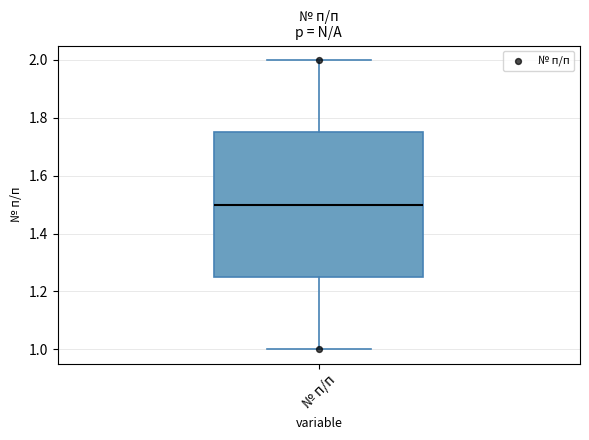

Transcribe this box plot: give where the median line is, the range the box spans, and where the two whiskers end, as read against the y-axis. The values are not printed on the chart, so give them approximately, as read against the axis.

median 1.50, box 1.26 to 1.76, whiskers 1.00 to 2.00